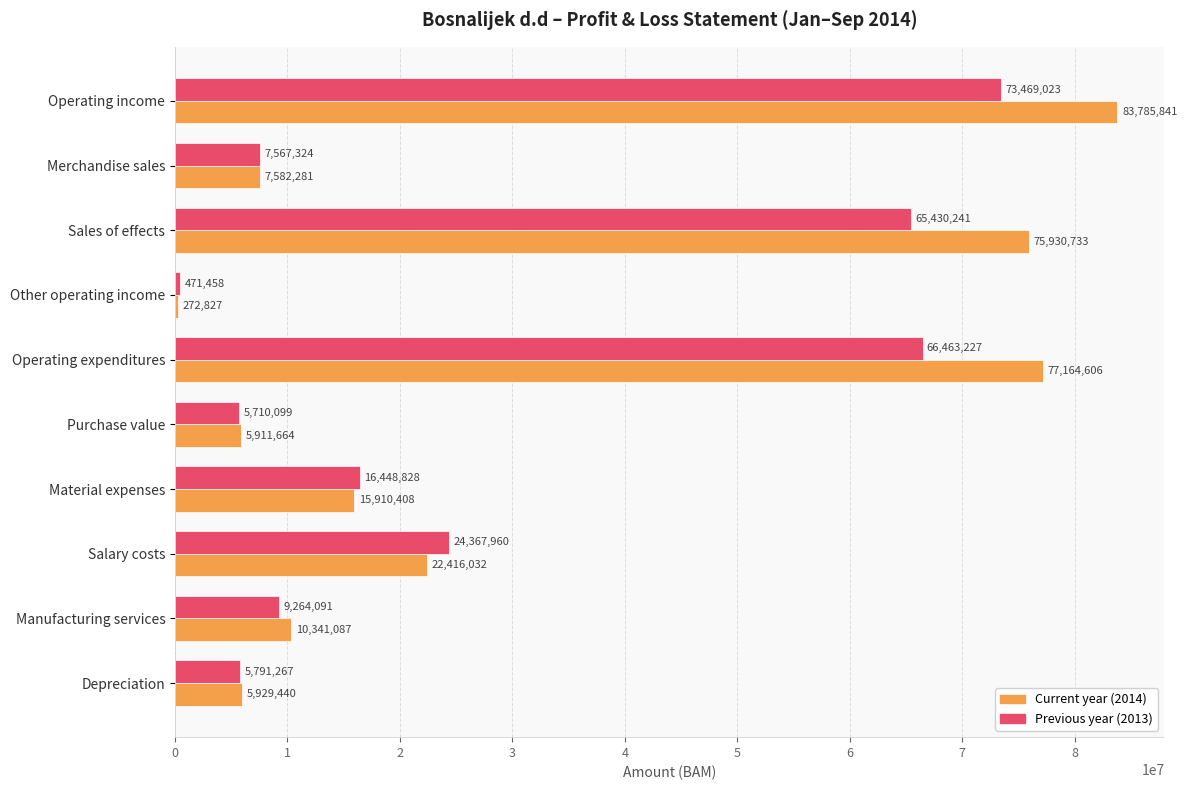

What is the difference between the highest and lowest values at Operating income?

10316818